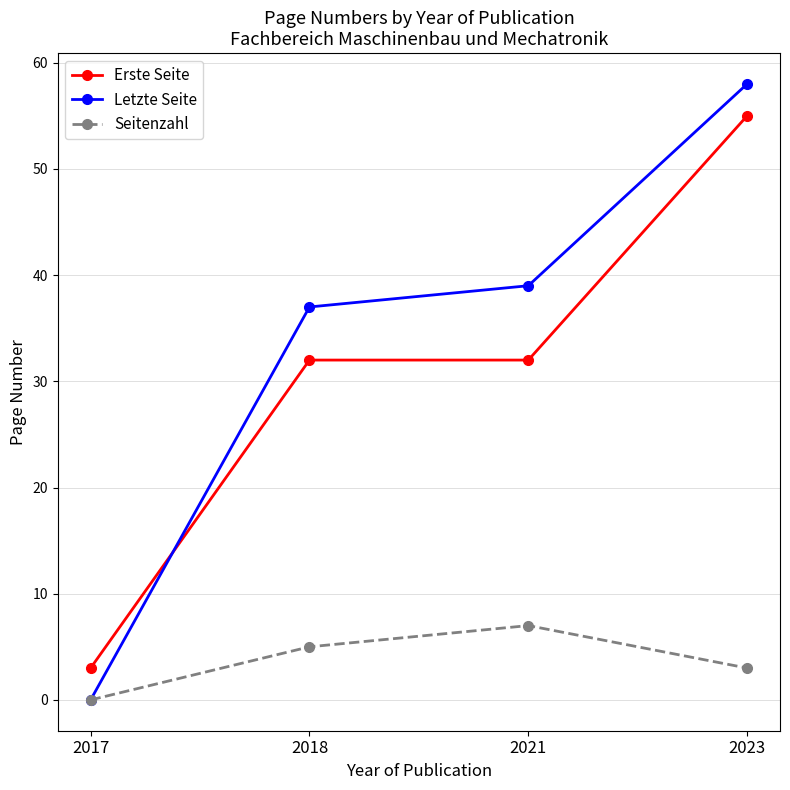

What is the difference between the Letzte Seite values at 2017 and 2023?

58